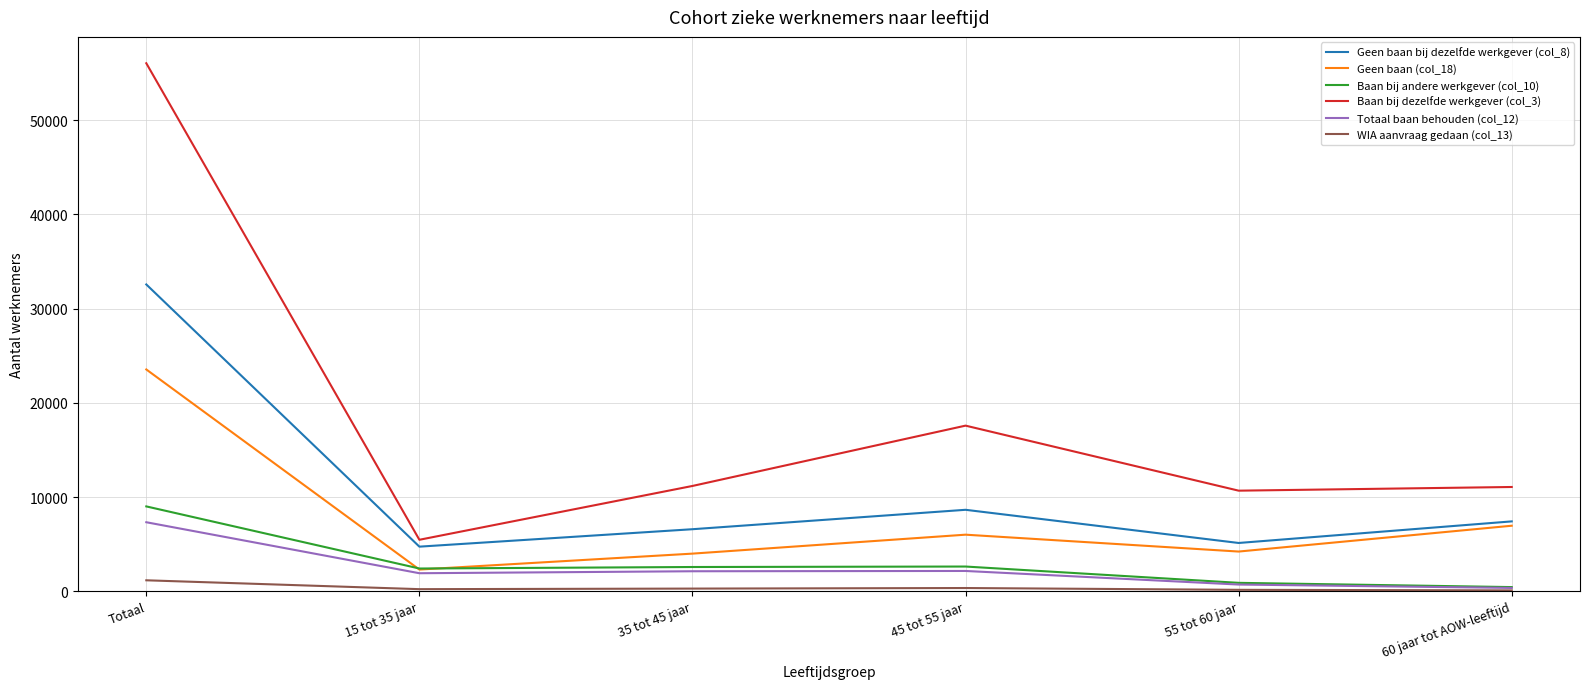

Is the value of WIA aanvraag gedaan (col_13) at 45 tot 55 jaar greater than the value of Geen baan (col_18) at 60 jaar tot AOW-leeftijd?

No